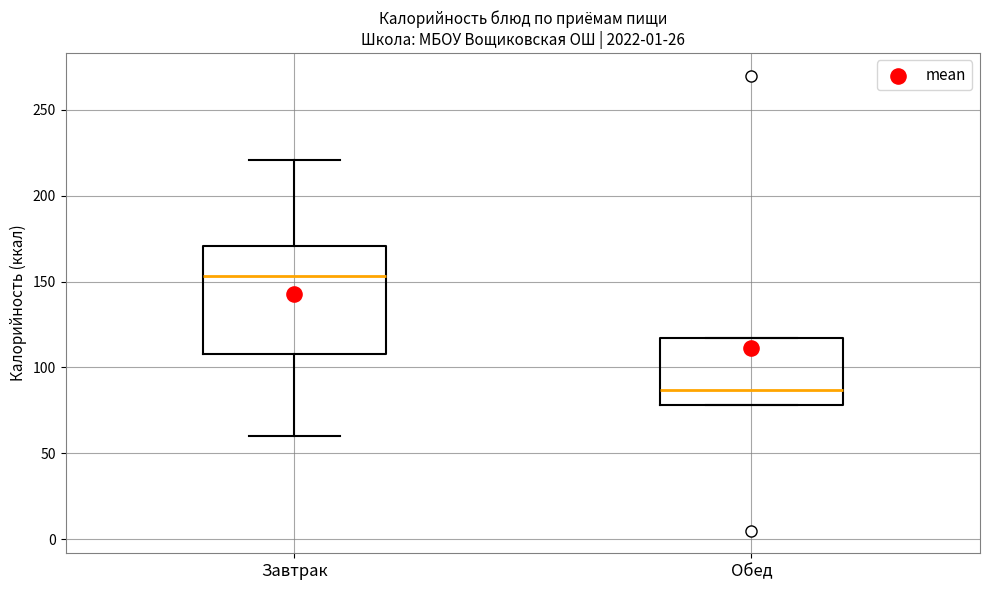

Reading left to right, read every box against the y-axis: the position of its median line, the range the box covers, and the ends of its whiskers. The values are not printed on the chart, so give them approximately, as read against the axis.

Завтрак: median 155, box 110 to 170, whiskers 60 to 220
Обед: median 85, box 80 to 115, whiskers 80 to 115